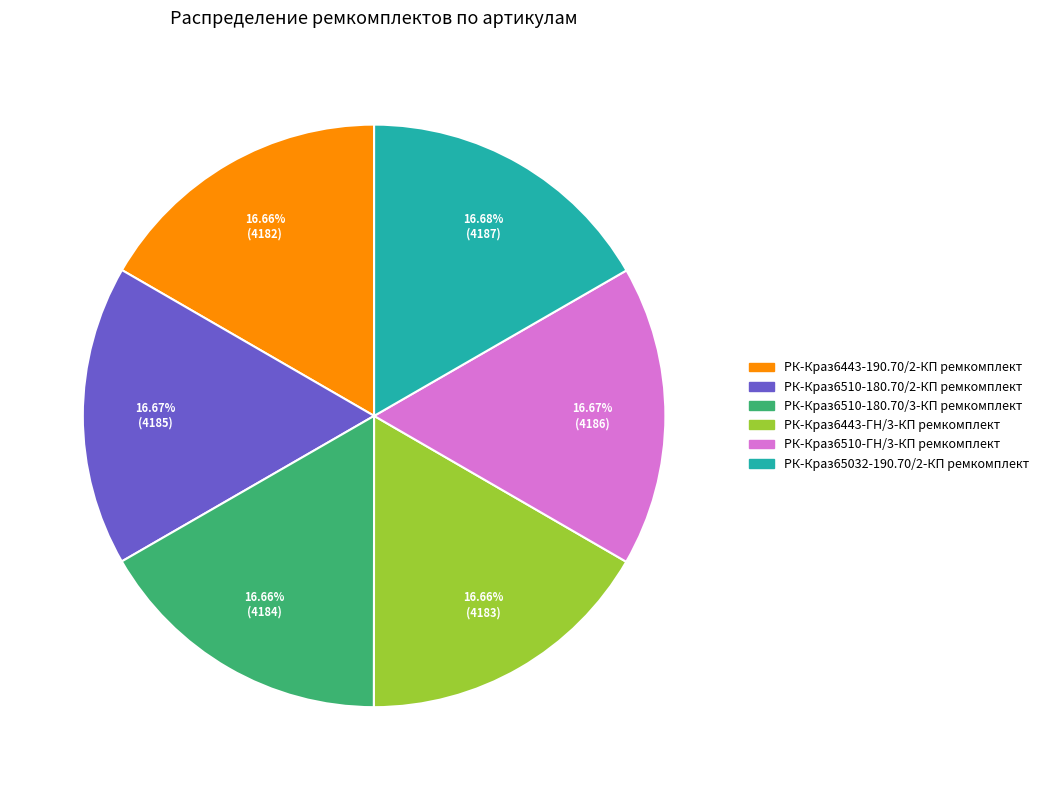

What is the ratio of the value at РК-Краз65032-190.70/2-КП ремкомплект to the value at РК-Краз6443-190.70/2-КП ремкомплект?

1.0